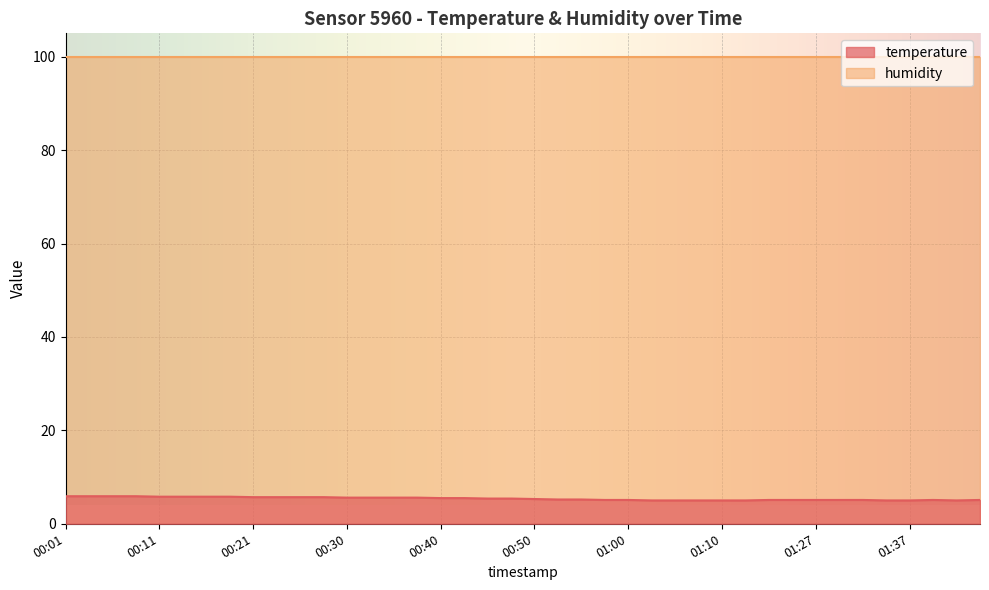

What is the smallest value displayed?

5.0